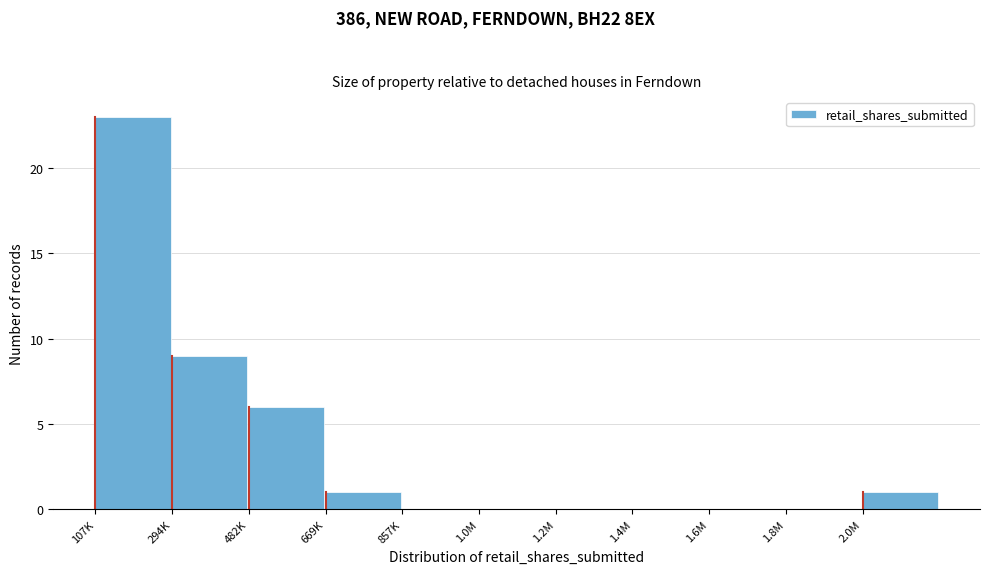

Reading left to right, what are all the values shown in this chart?

107K=23	294K=9	482K=6	669K=1	857K=0	1.0M=0	1.2M=0	1.4M=0	1.6M=0	1.8M=0	2.0M=1